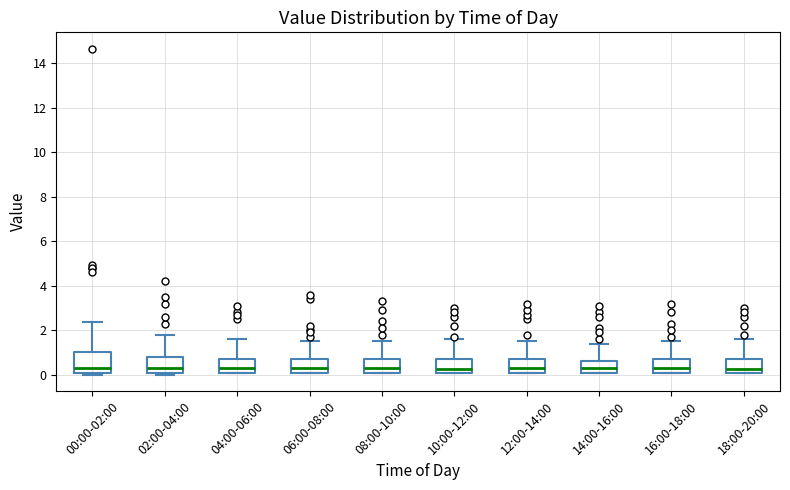

Comparing the boxes themselves (not the whiskers), which one is the tallest?

00:00-02:00